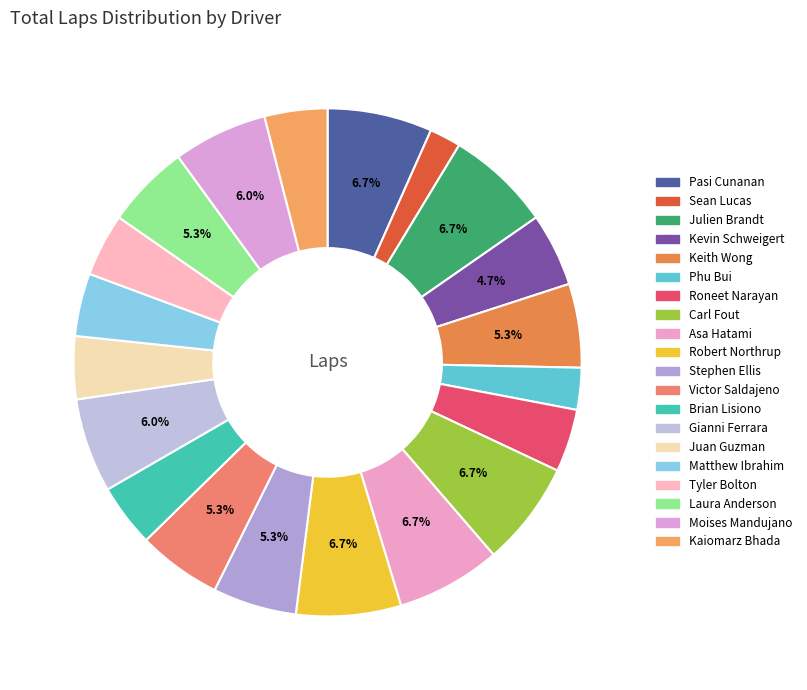

To the nearest percent, what percentage of the pie is Stephen Ellis?

5%